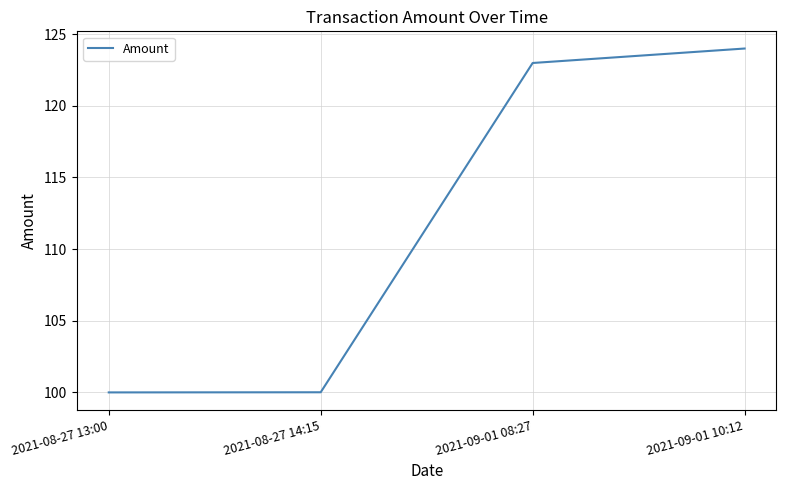

Is it true that the value at 2021-09-01 10:12 is 167.9?

False